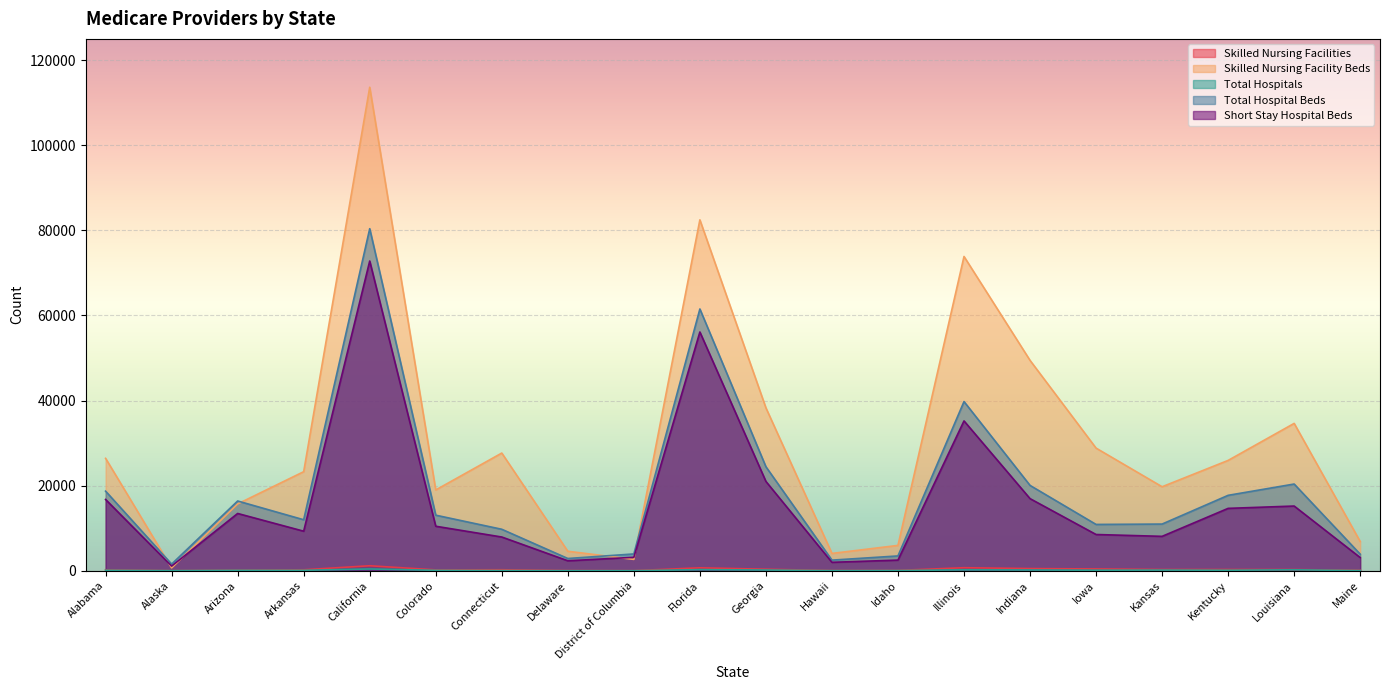

Which series has the largest total across all categories?

Skilled Nursing Facility Beds